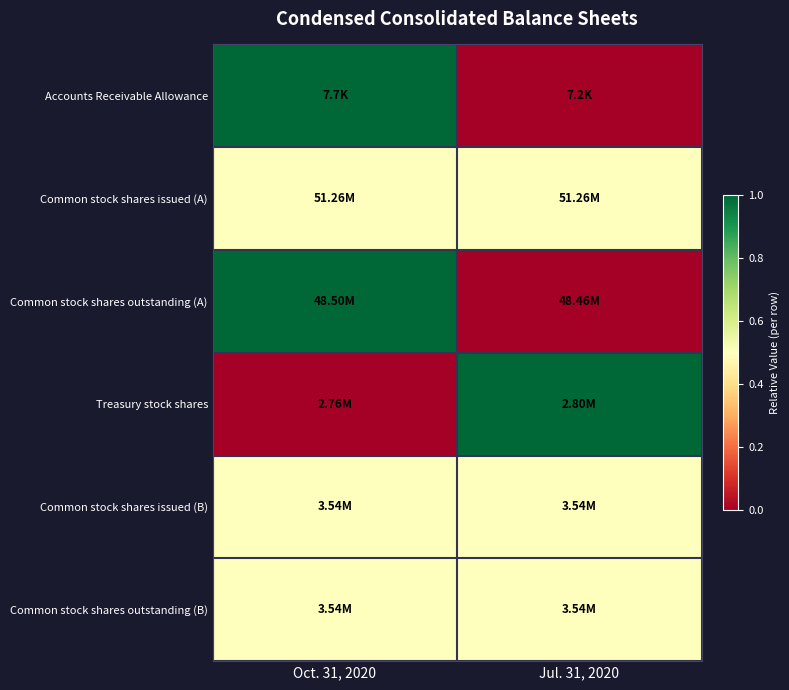

Between Jul. 31, 2020 and Oct. 31, 2020, which is larger?

Oct. 31, 2020